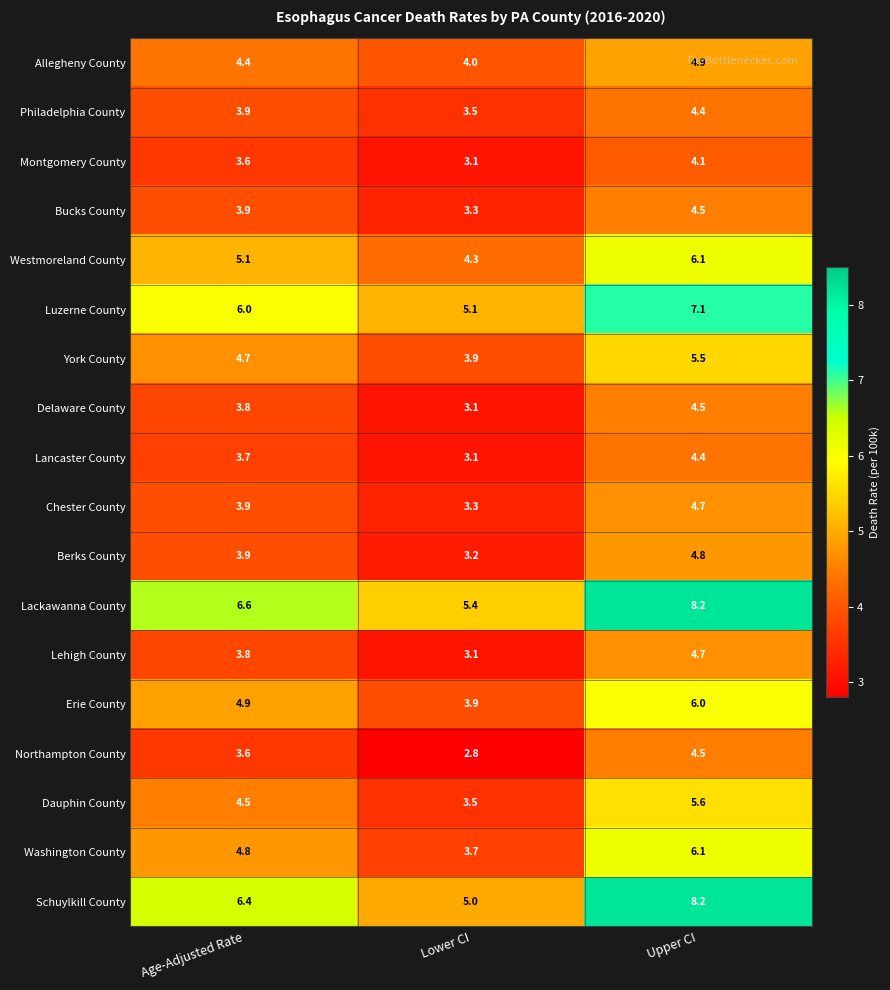

List the labels in order of Westmoreland County value, largest first.

Upper CI, Age-Adjusted Rate, Lower CI